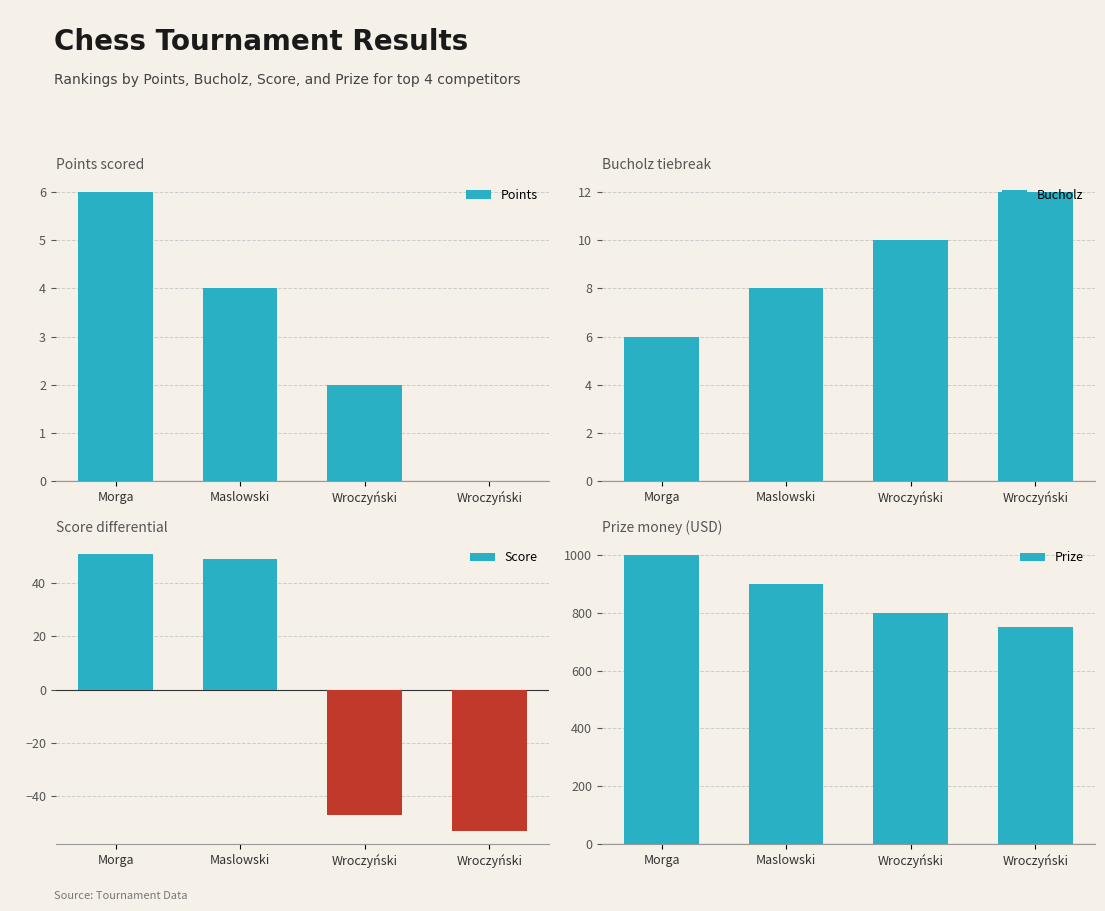

At which label does Prize first exceed 900?

Morga